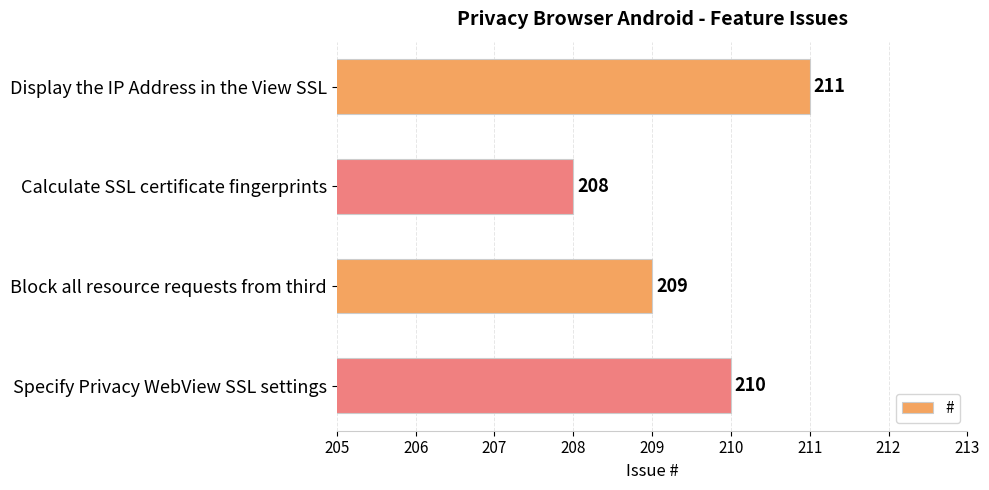

Count the number of categories in the chart.

4